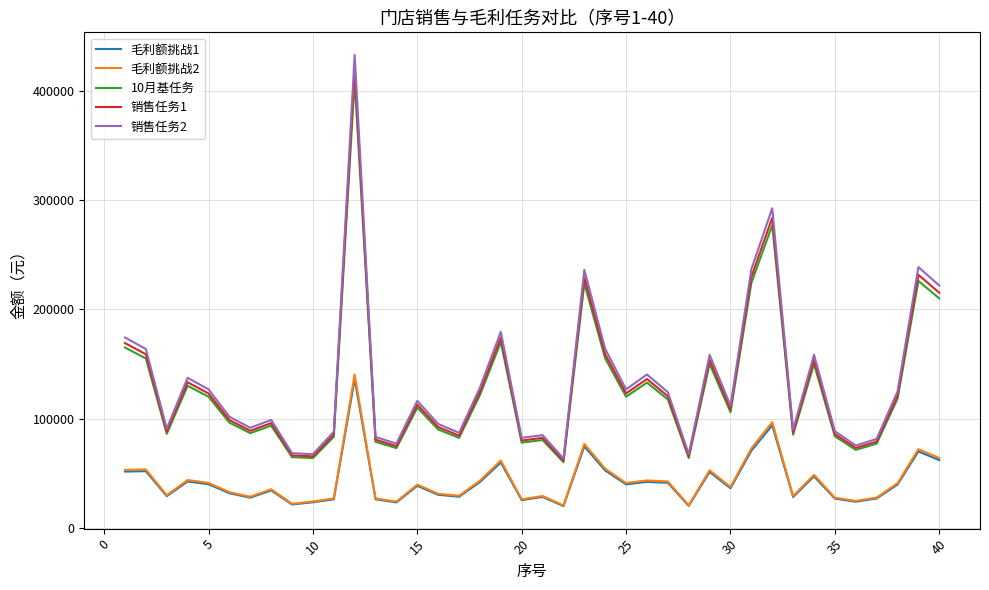

True or false: 毛利额挑战2 and 销售任务2 intersect in this chart.

False